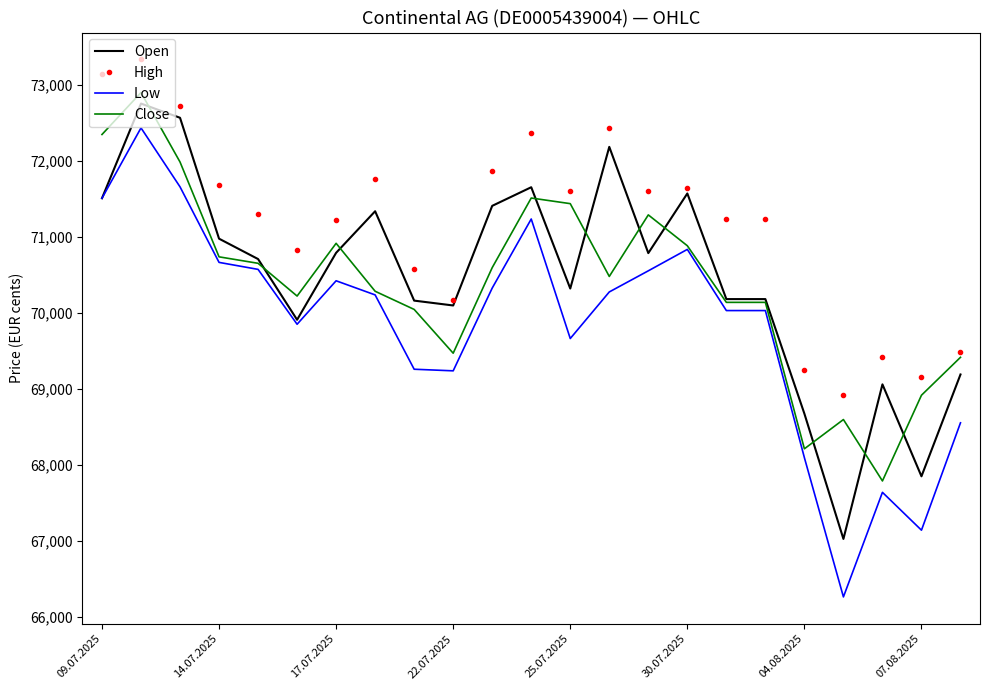

Which series has the widest spread of values?

Low